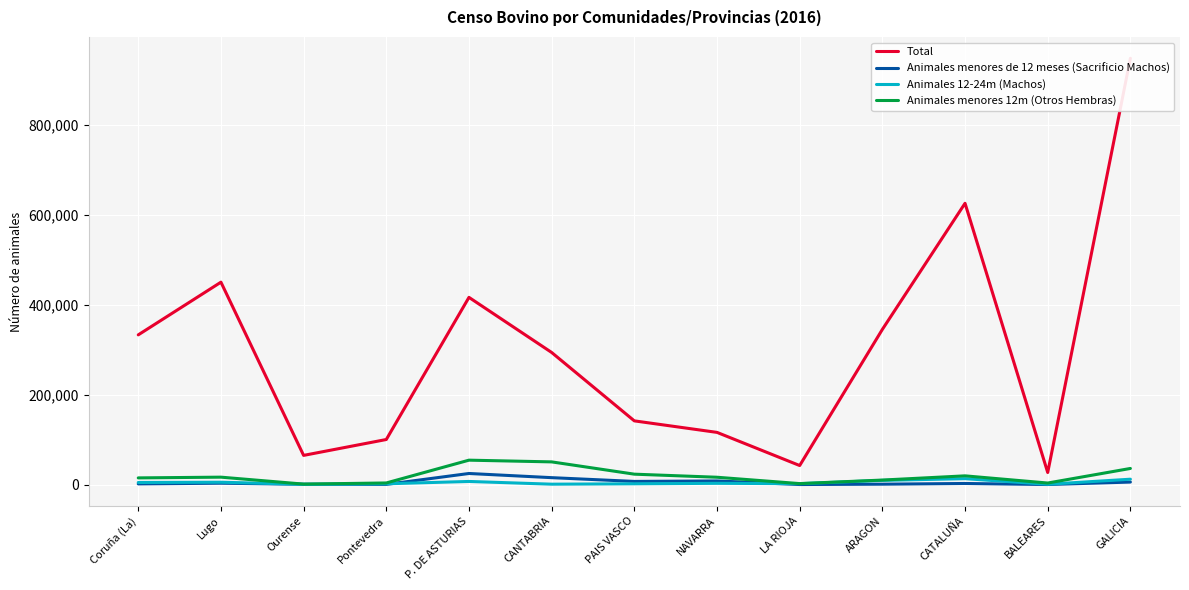

At which label does Total reach its peak?

GALICIA